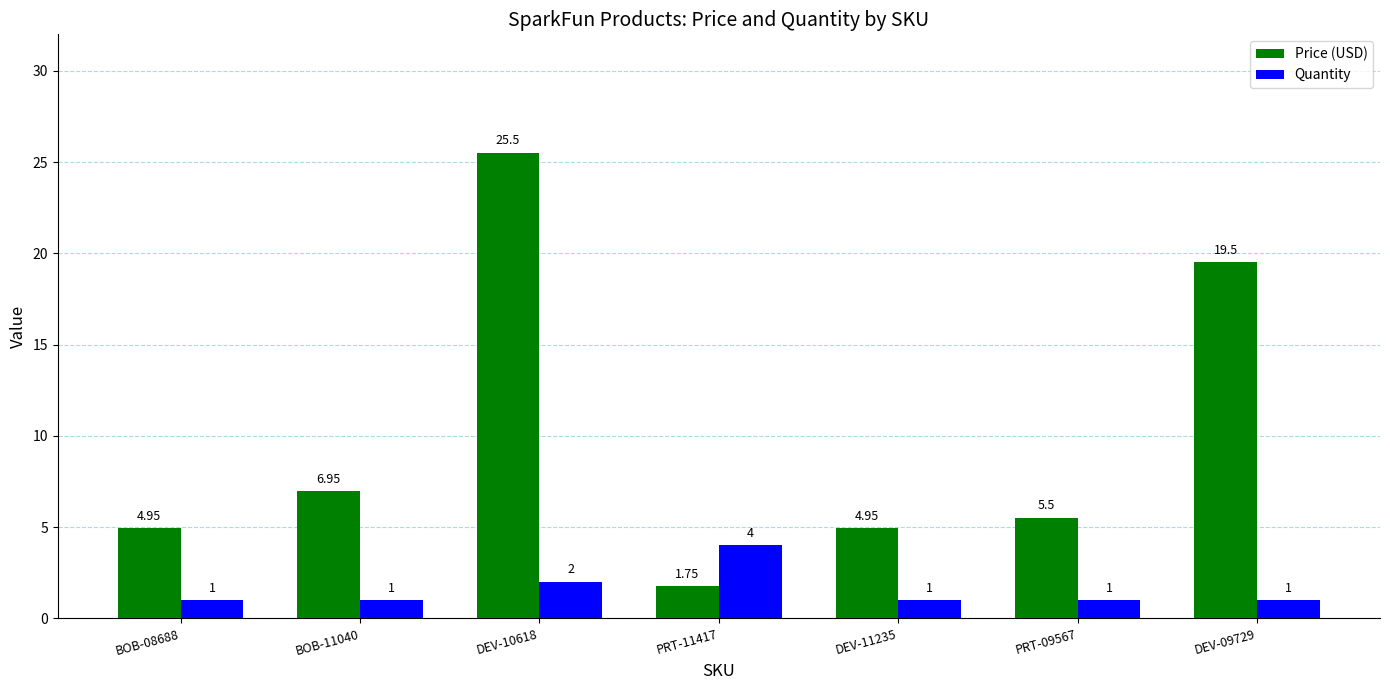

What is the label of the 1st bar from the left?

BOB-08688